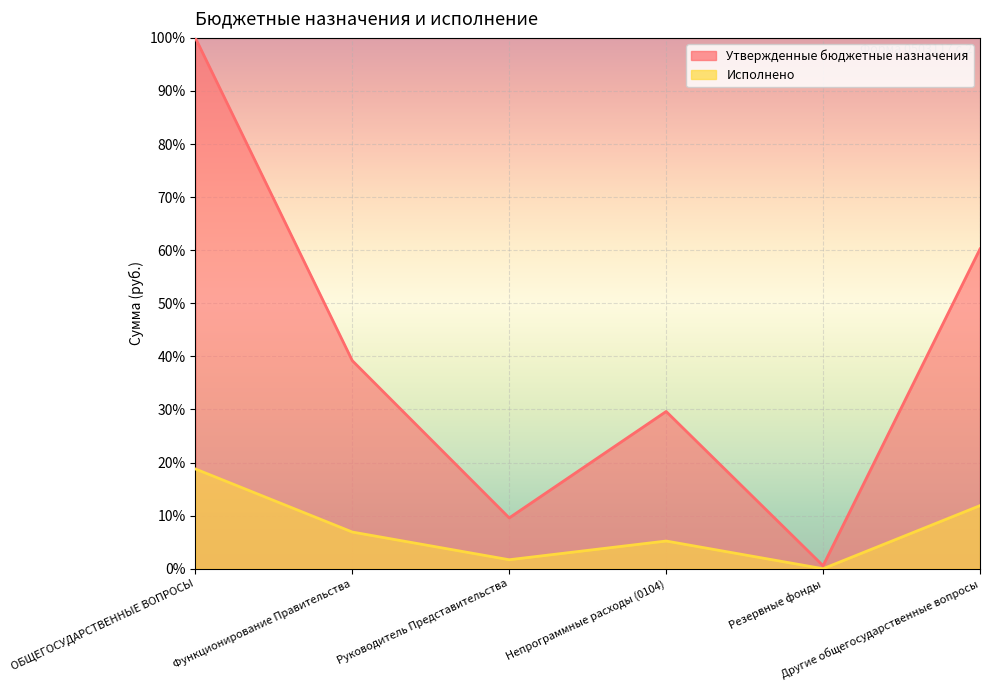

What is the sum of the Утвержденные бюджетные назначения values at Руководитель Представительства and Другие общегосударственные вопросы?

69.8